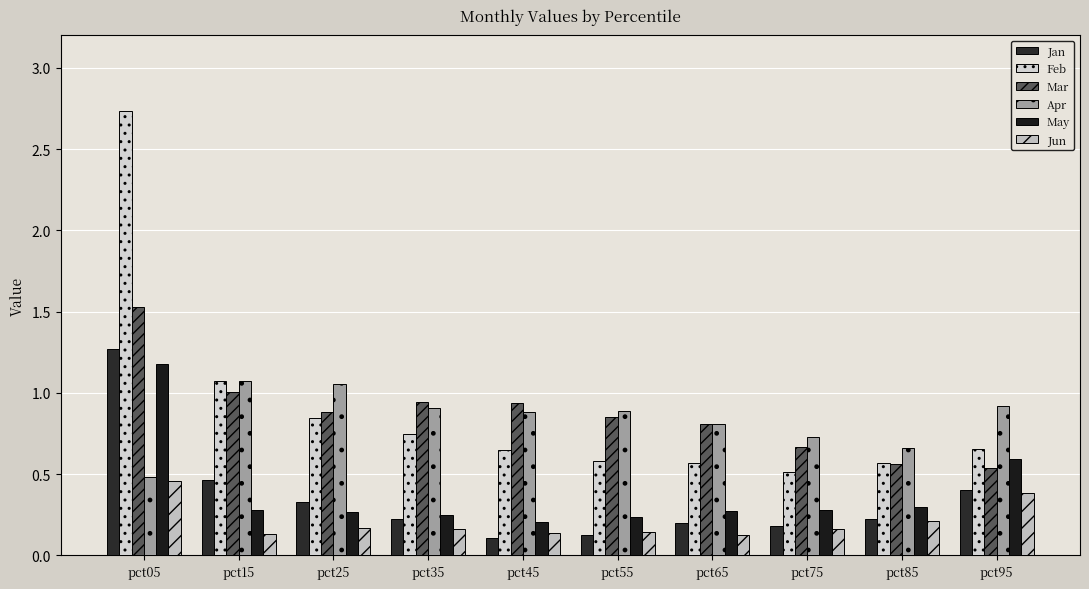

What is the difference between the highest and lowest values at pct25?

0.9